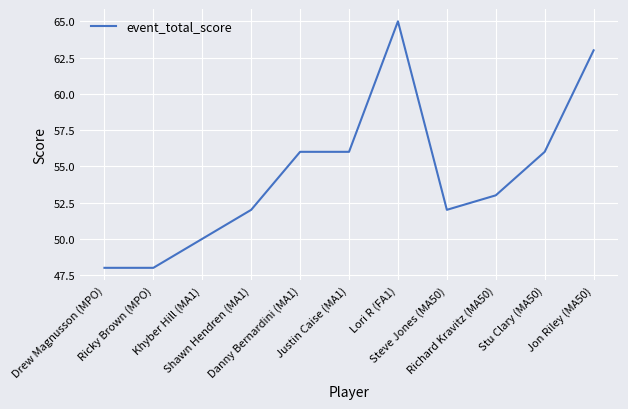

Is it true that the value at Jon Riley (MA50) is 100?

False